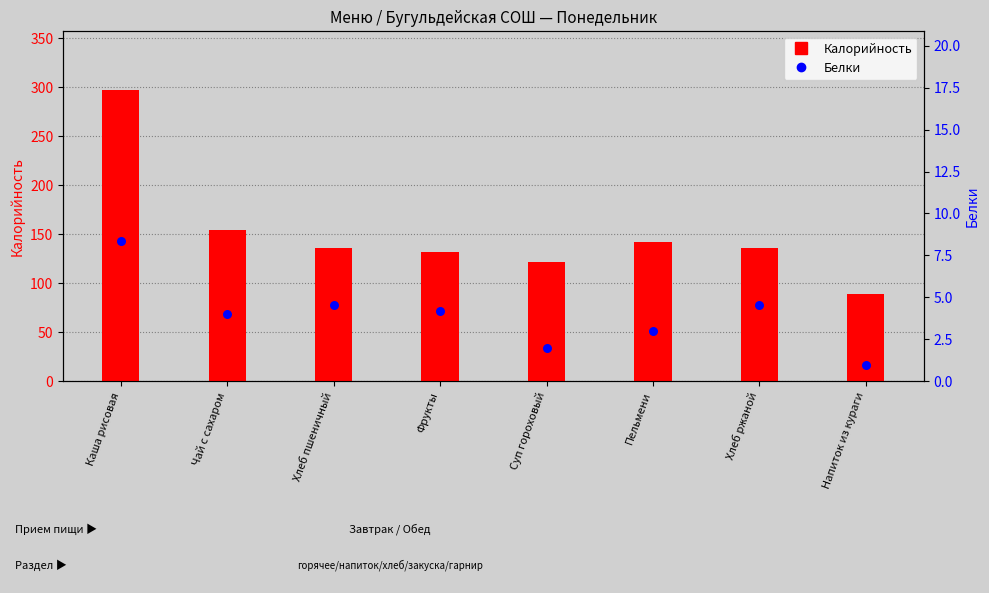

Which series has the largest total across all categories?

Калорийность